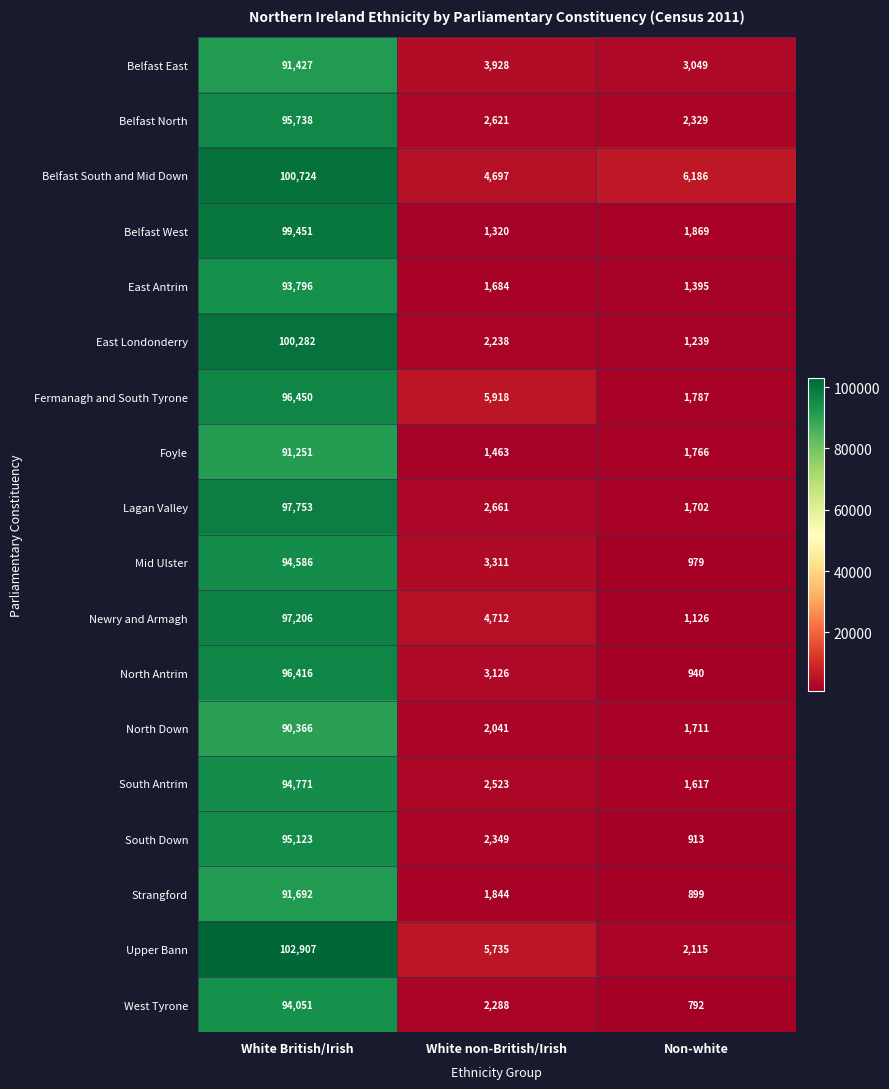

Which category has the highest value across all series?

White British/Irish